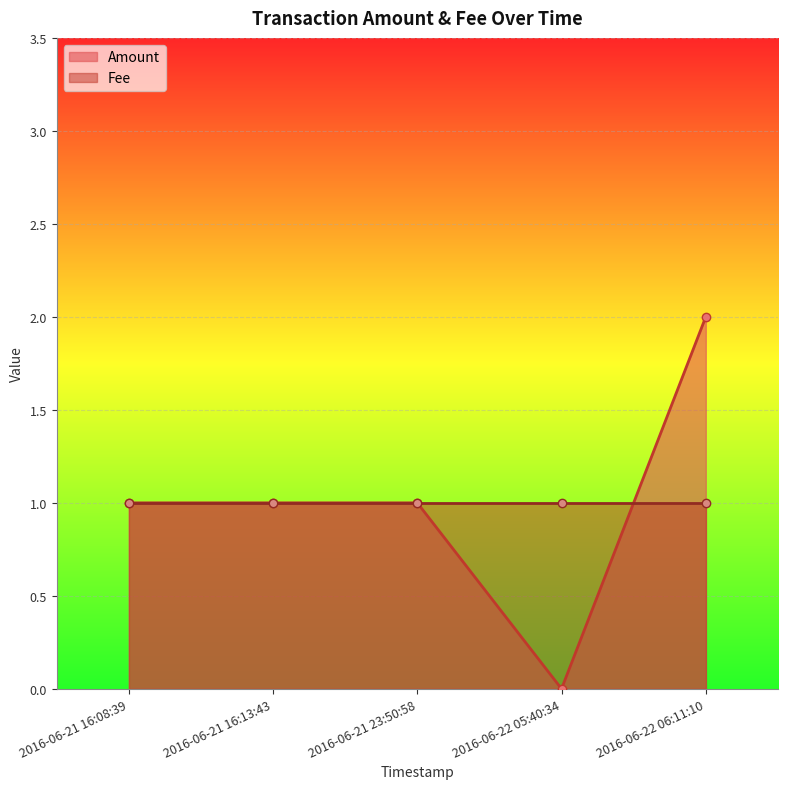

How many values are between 1 and 2?

4